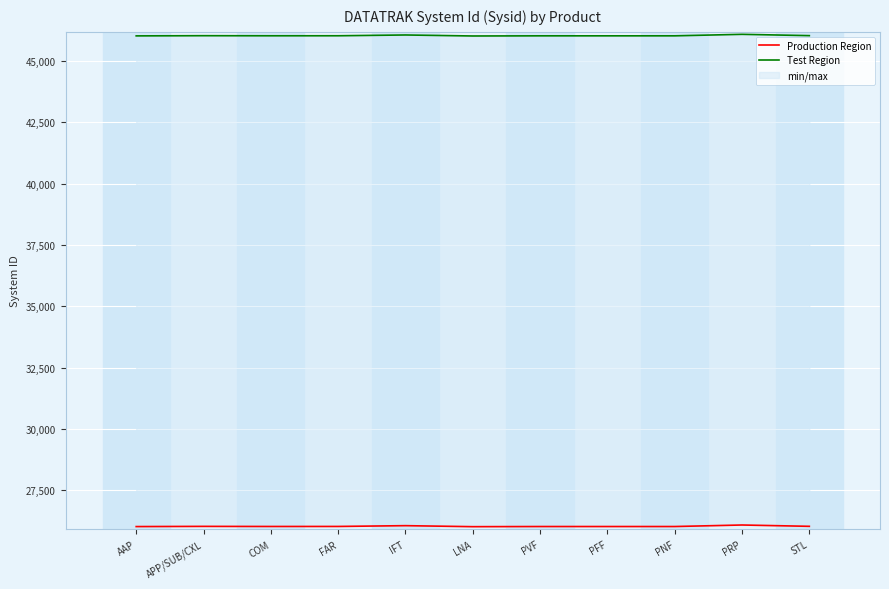

What is the label of the 6th point from the right?

LNA